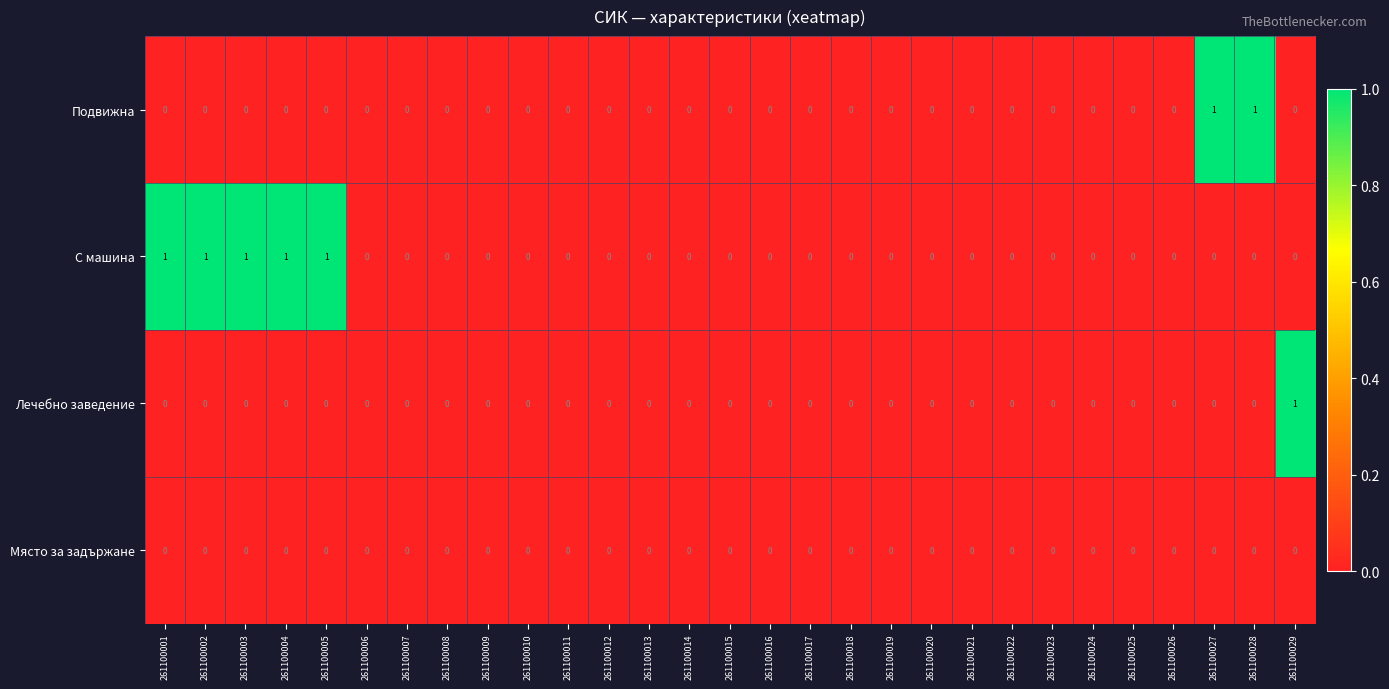

How many С машина values are between 0 and 1?

29